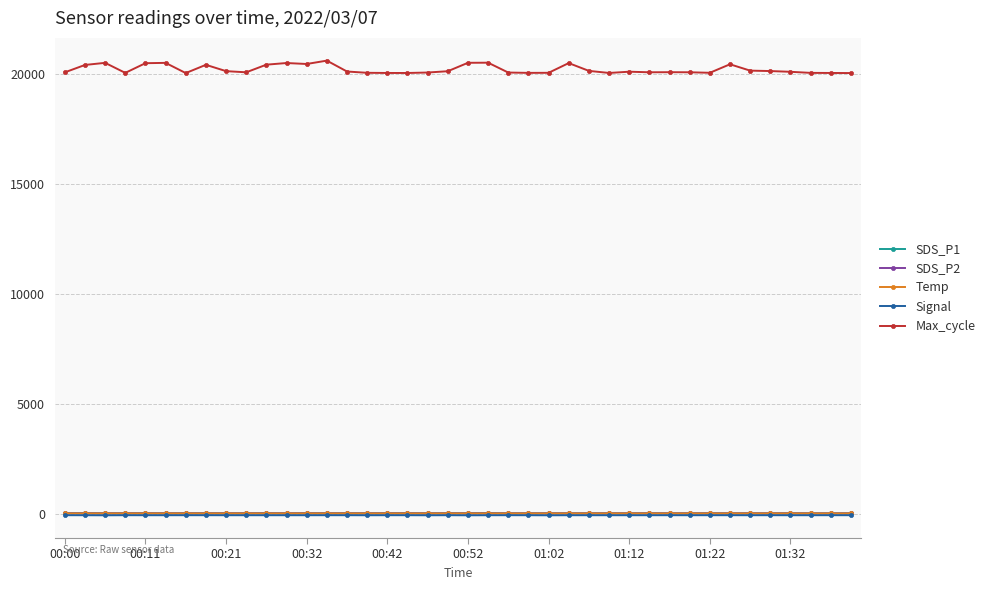

Which series has the largest total across all categories?

Max_cycle